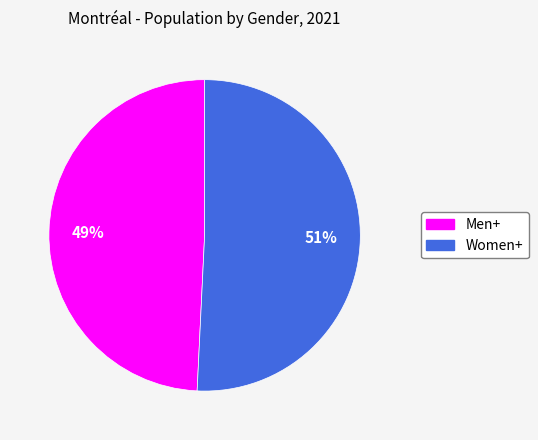

To the nearest percent, what is the difference between the largest and smallest slice percentages?

2%